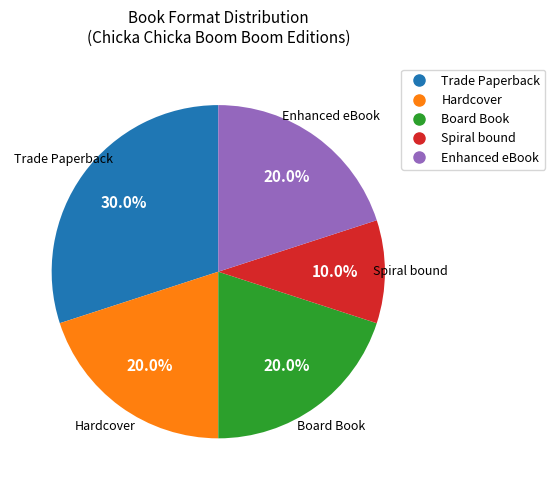

Is there a majority slice in this chart?

No